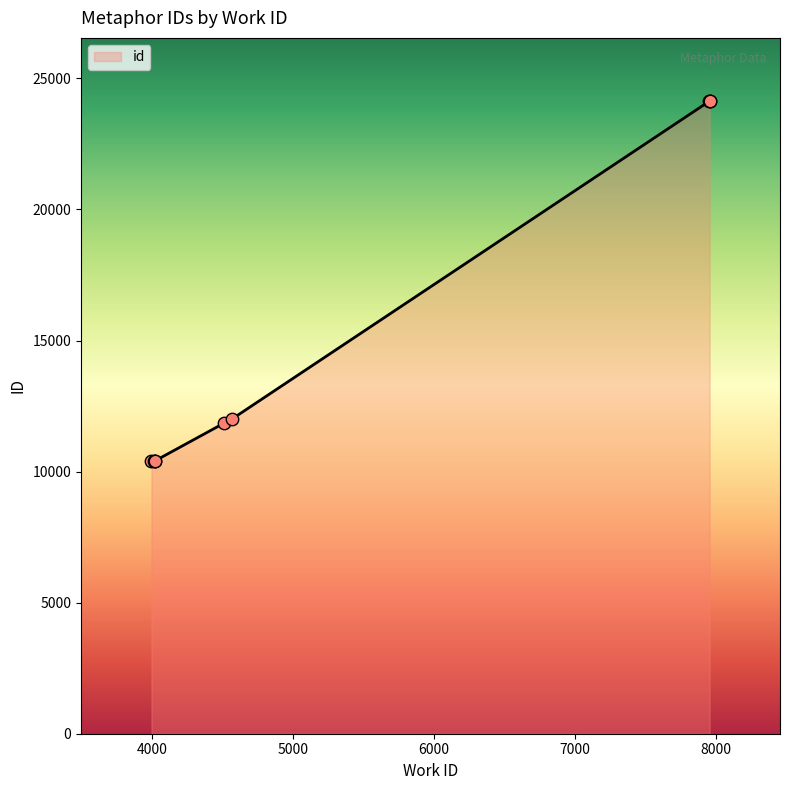

What is the change in value from 7954 to 7957?

+7